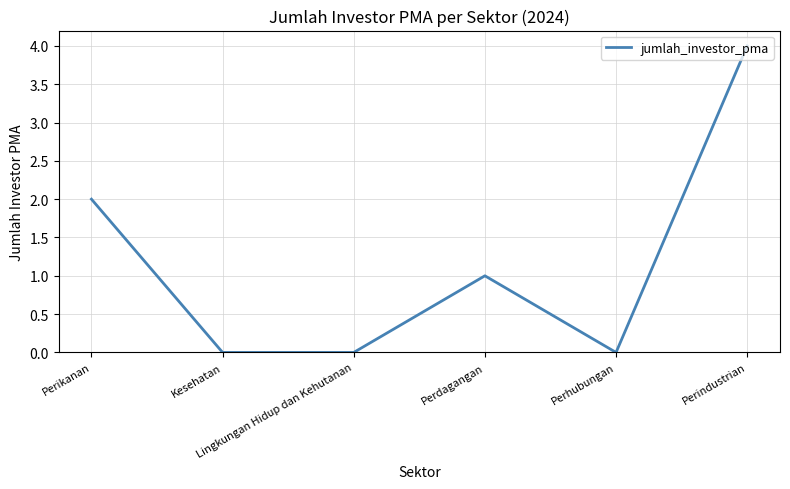

True or false: there are more than 0 points higher than both neighbors.

True